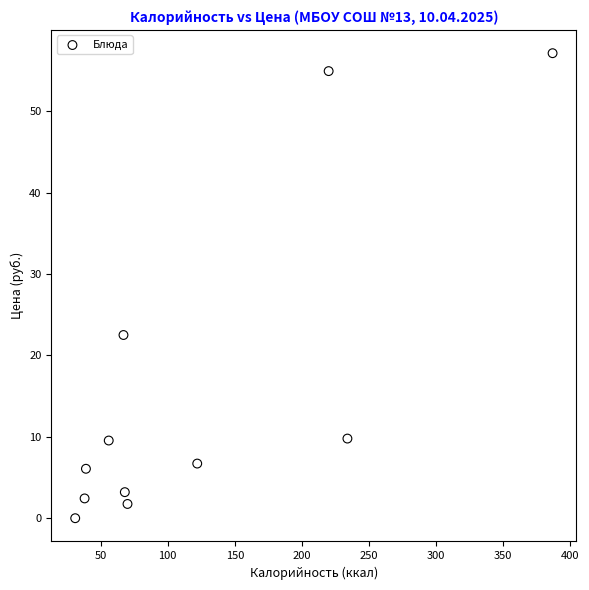

What Y value in the scatter plot is closest to 28?

22.5